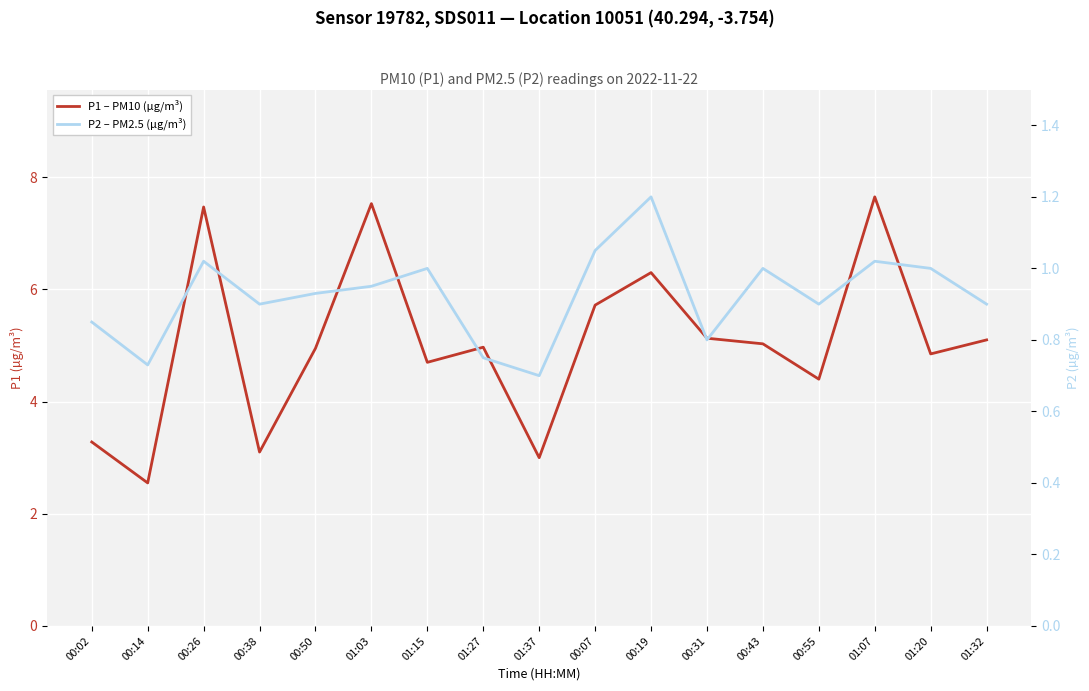

True or false: P1 – PM10 (µg/m³) and P2 – PM2.5 (µg/m³) cross at least once.

False